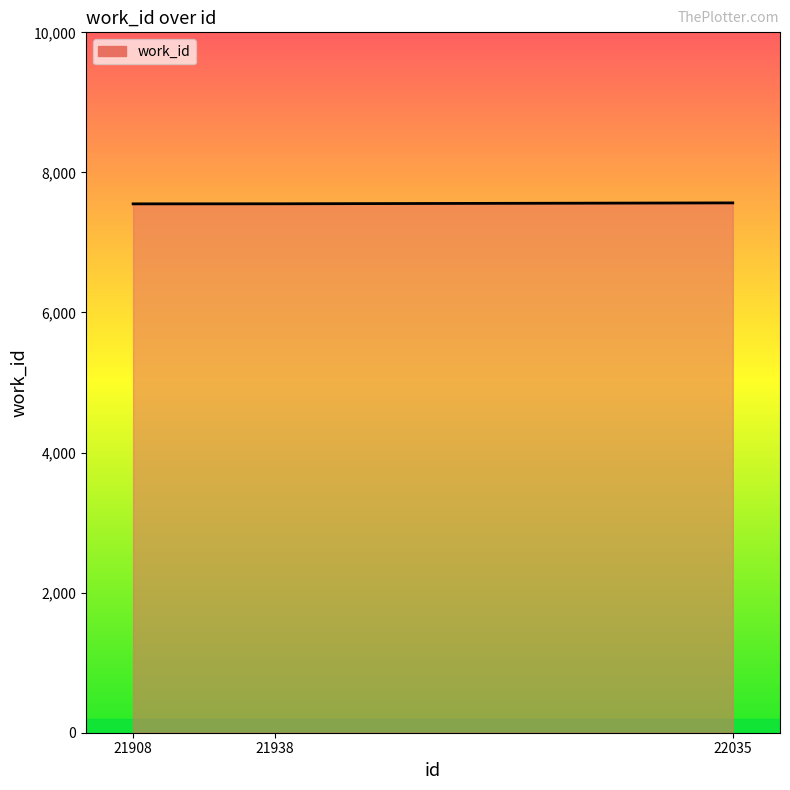

What is the change in value from 21908 to 22035?

+14